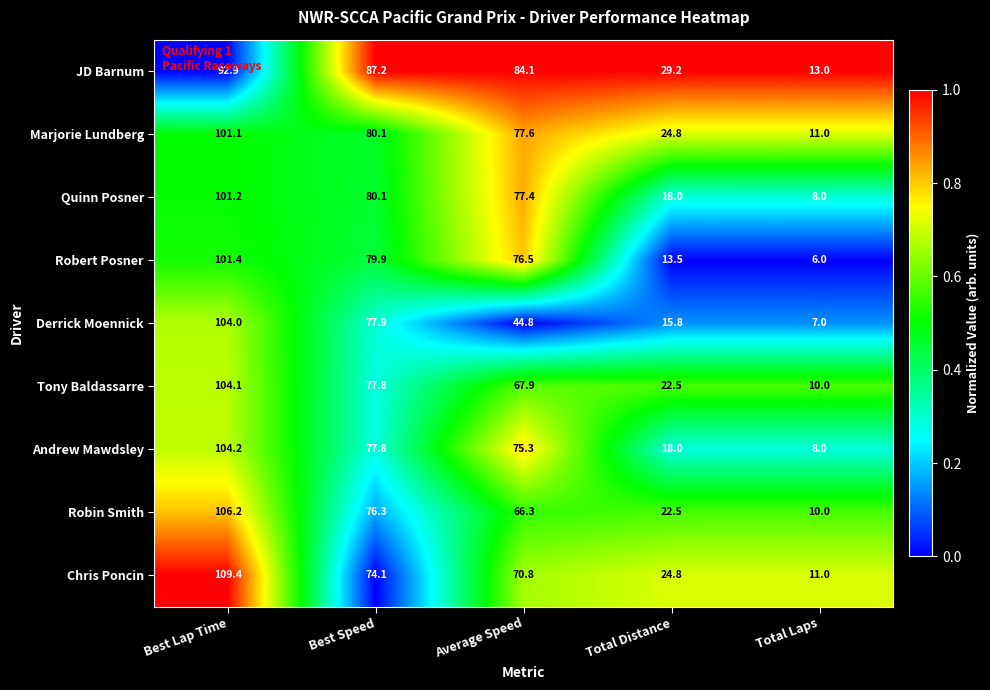

Rank the series by their maximum value, from highest to lowest.

Chris Poncin, Robin Smith, Andrew Mawdsley, Tony Baldassarre, Derrick Moennick, Robert Posner, Quinn Posner, Marjorie Lundberg, JD Barnum